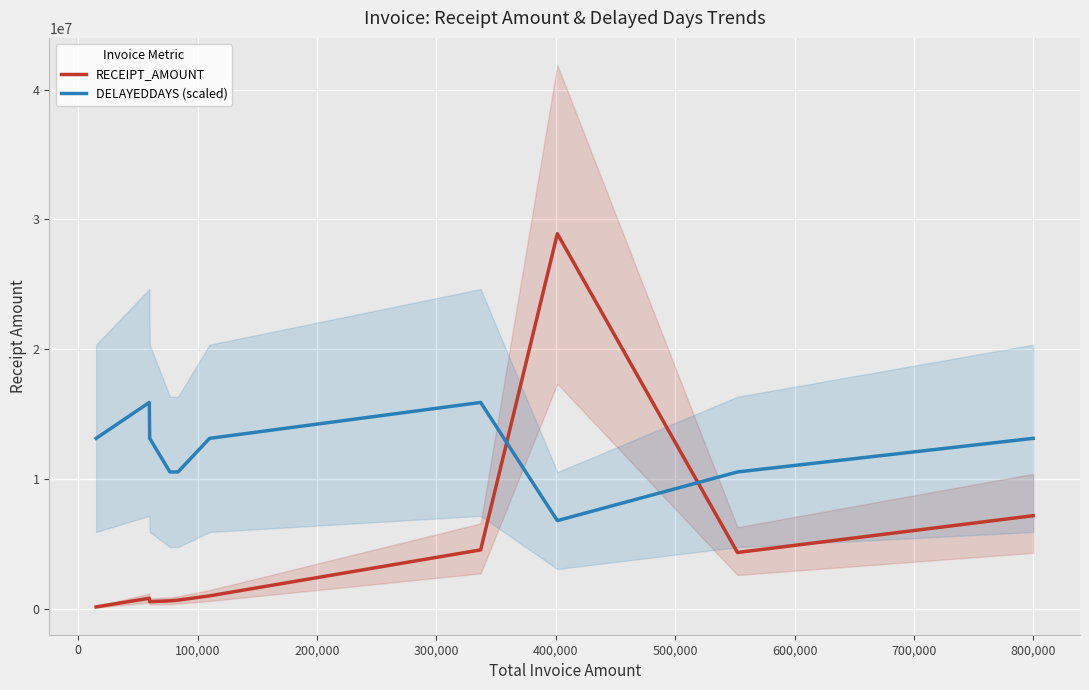

Which series ends up on top after the final intersection of DELAYEDDAYS (scaled) and RECEIPT_AMOUNT?

DELAYEDDAYS (scaled)